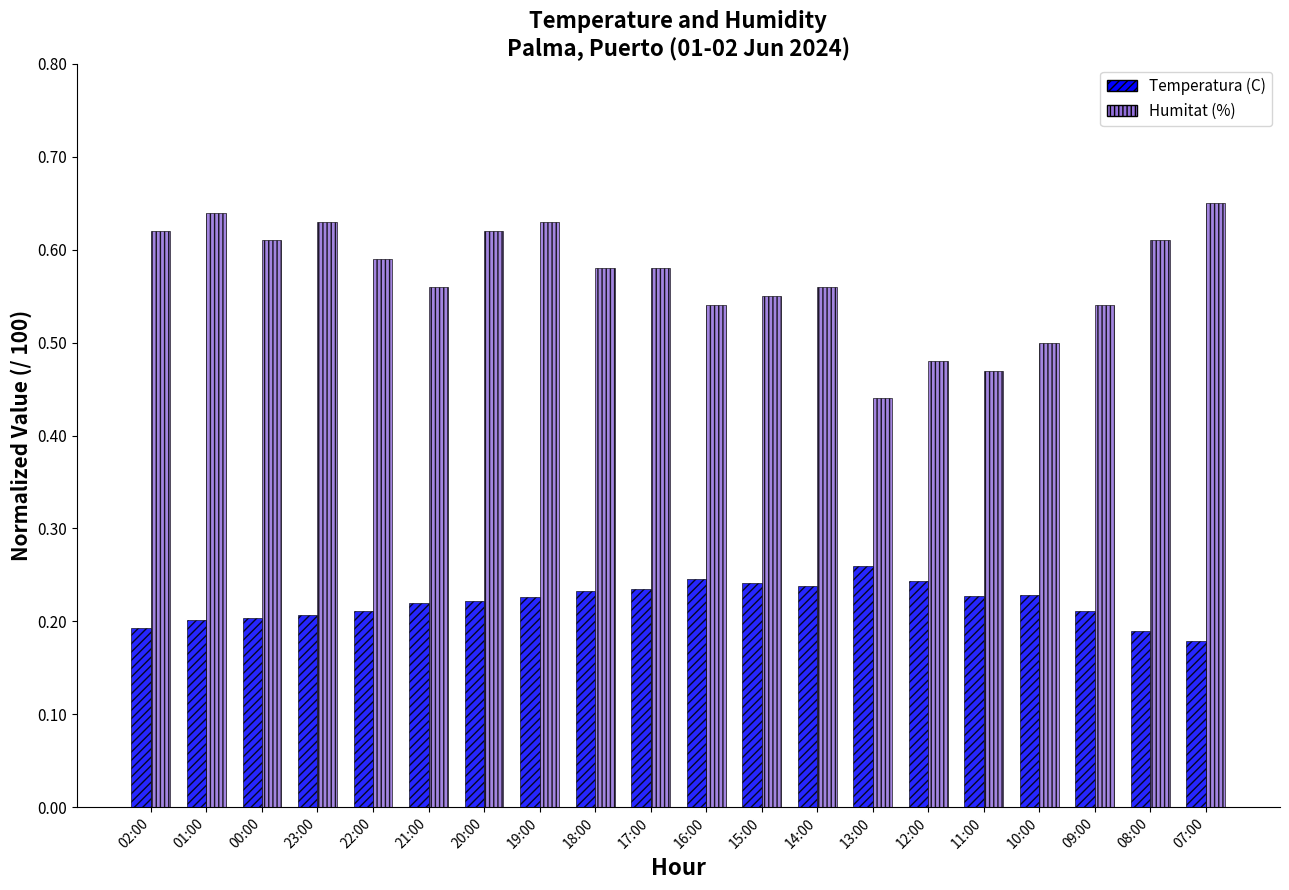

Which series has the widest spread of values?

Humitat (%)